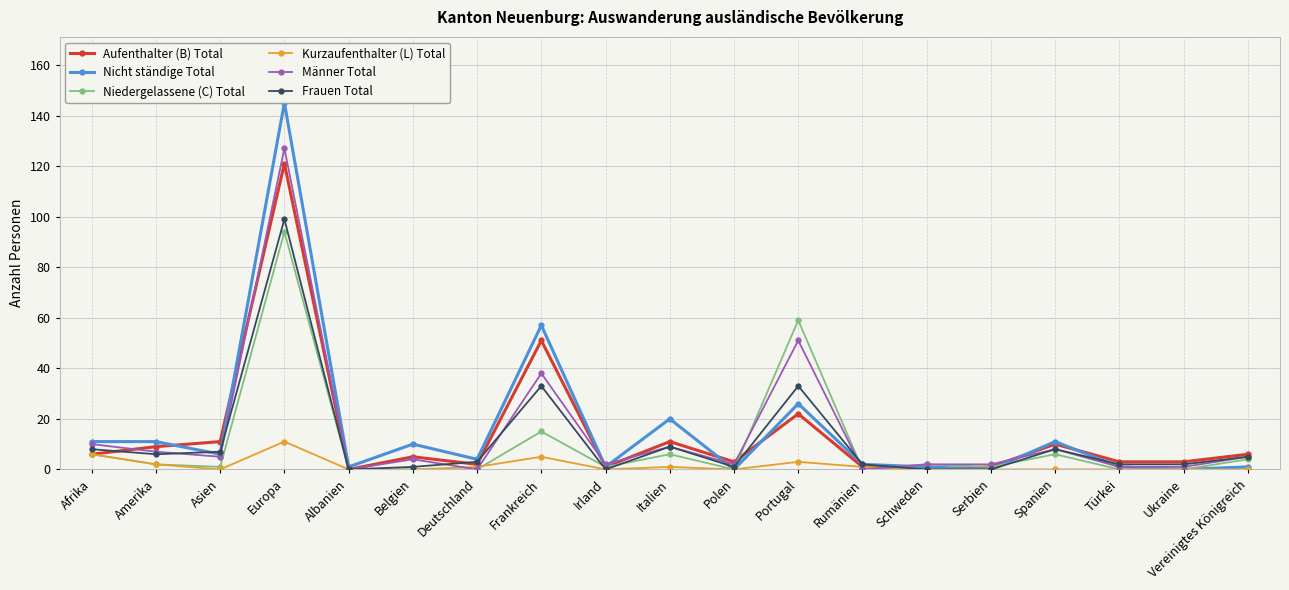

At which label does Kurzaufenthalter (L) Total reach its minimum?

Asien